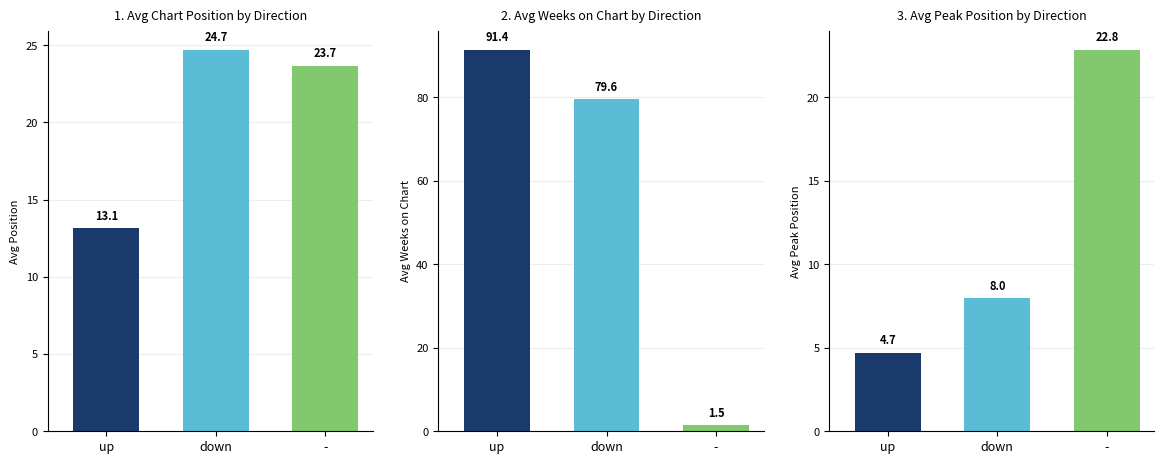

Rank the categories by Avg Weeks on Chart value from highest to lowest.

up, down, -